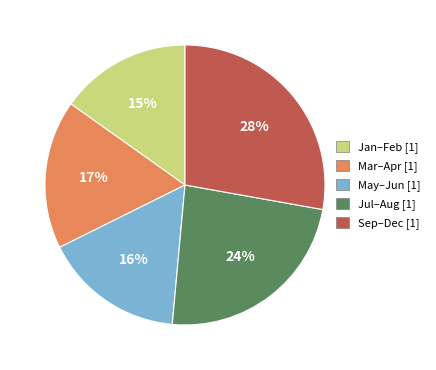

Is there a majority slice in this chart?

No